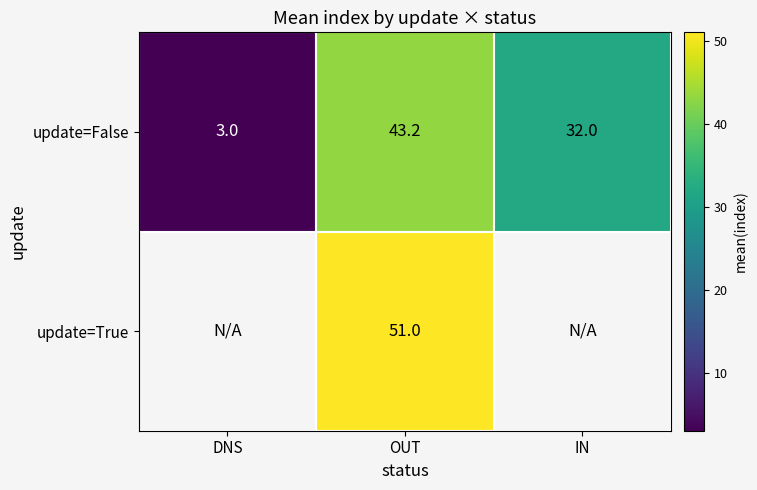

How many distinct data groups are displayed?

2